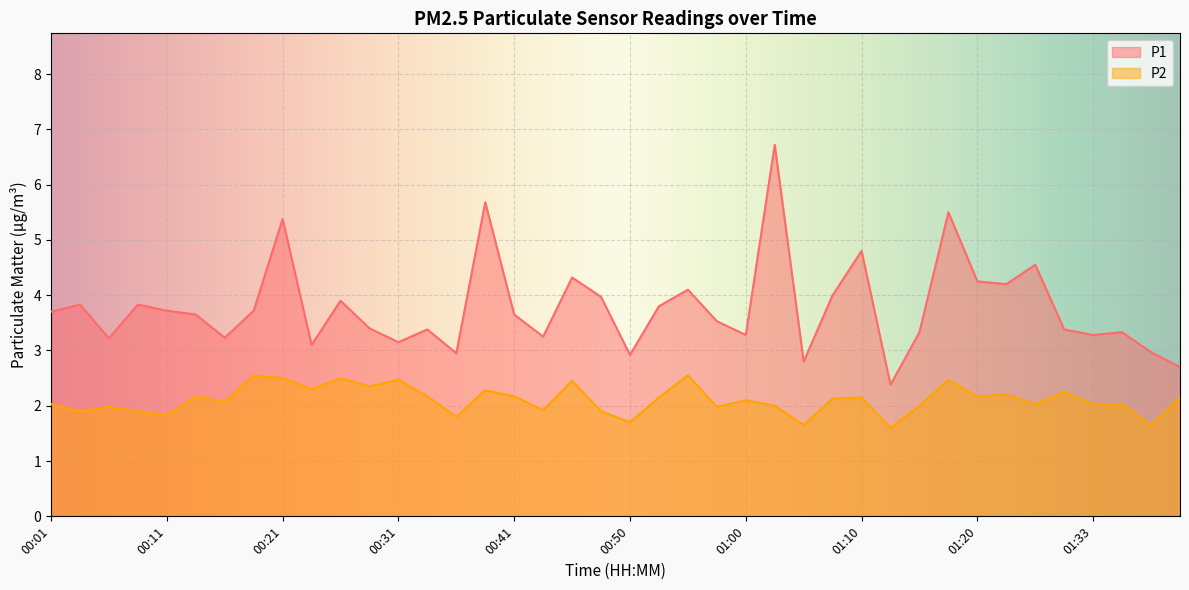

What is the maximum value for P2?

2.5